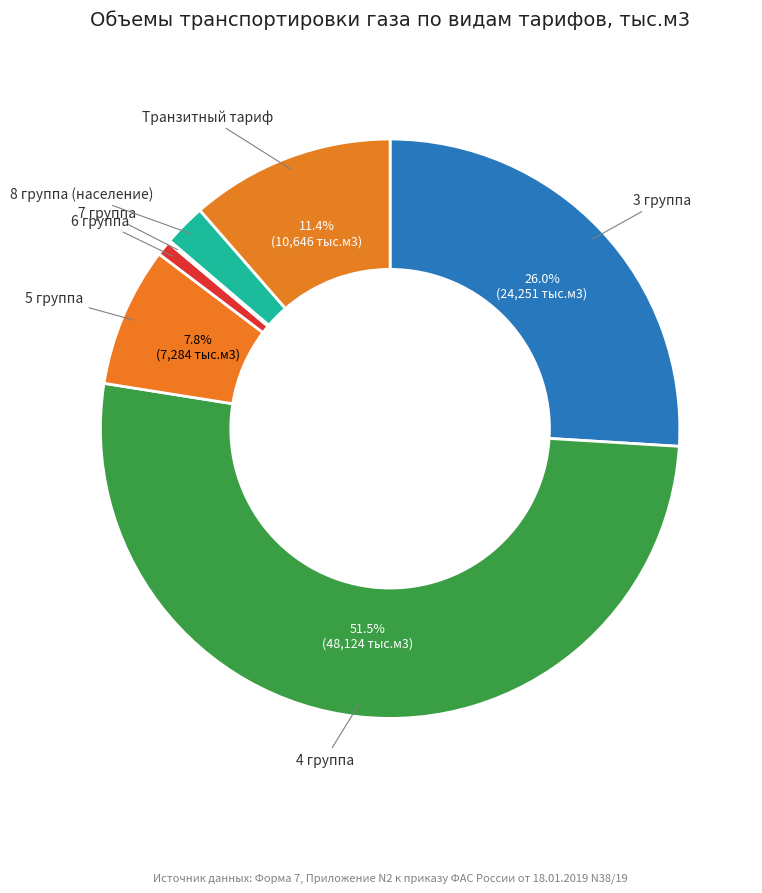

Which category has the biggest portion of the pie?

4 группа